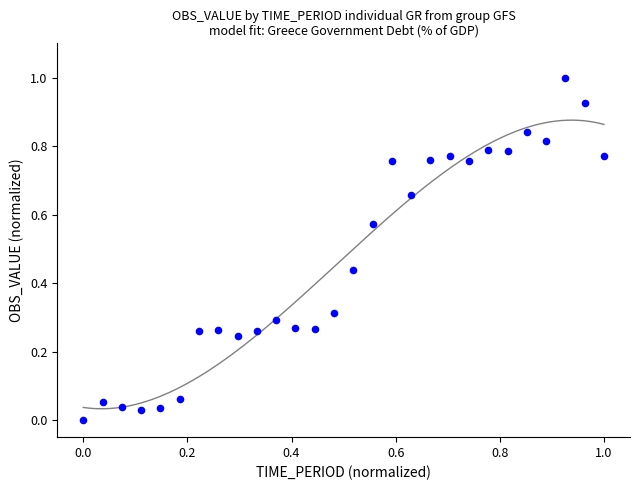

What is the range of Y values (max minus min)?

1.0